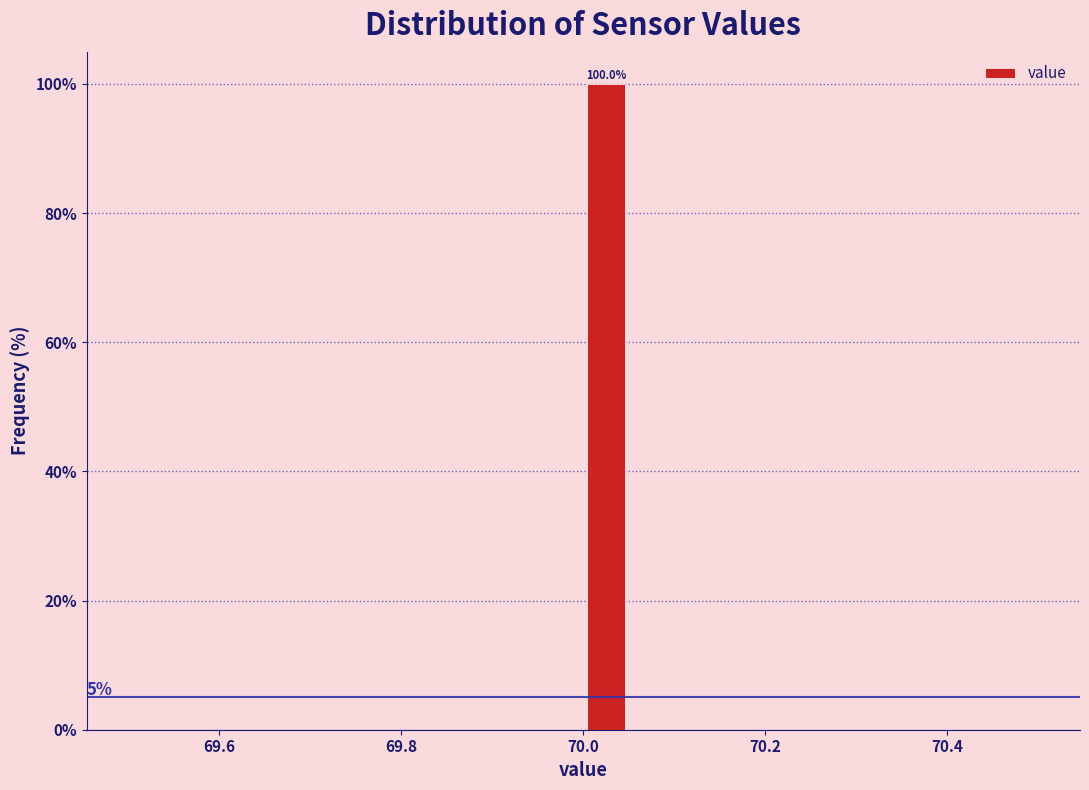

Read against the x-axis, roughly where is the centre of the tallest bar?

70.02